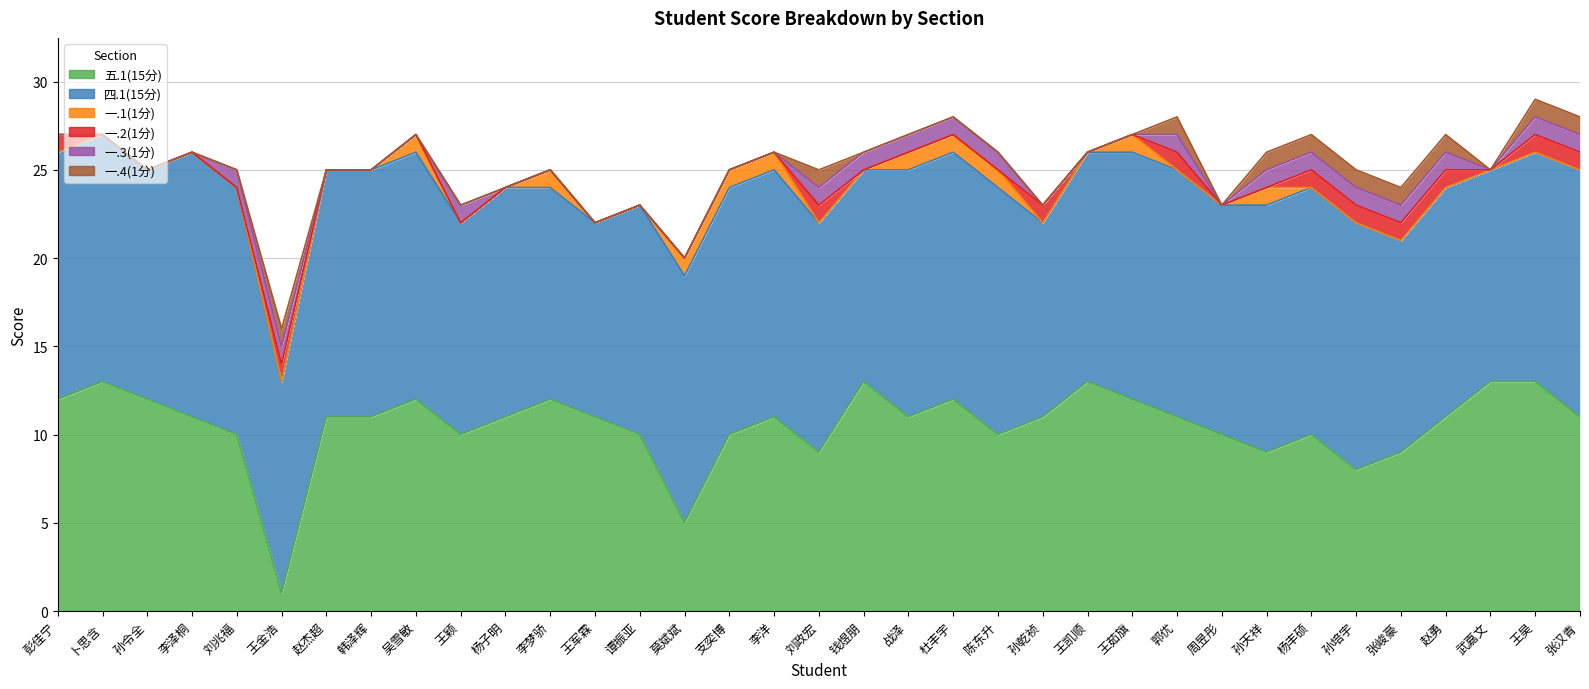

How many lines are shown in the chart?

6